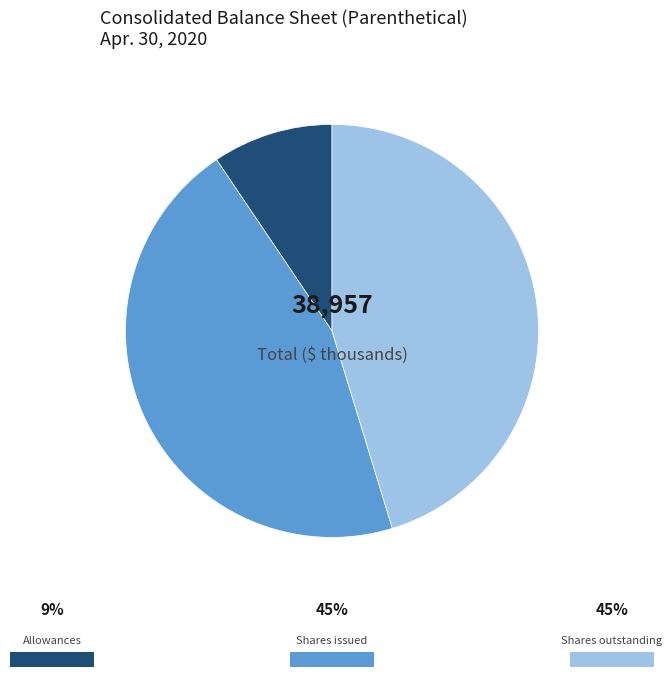

Does any single category account for the majority?

No